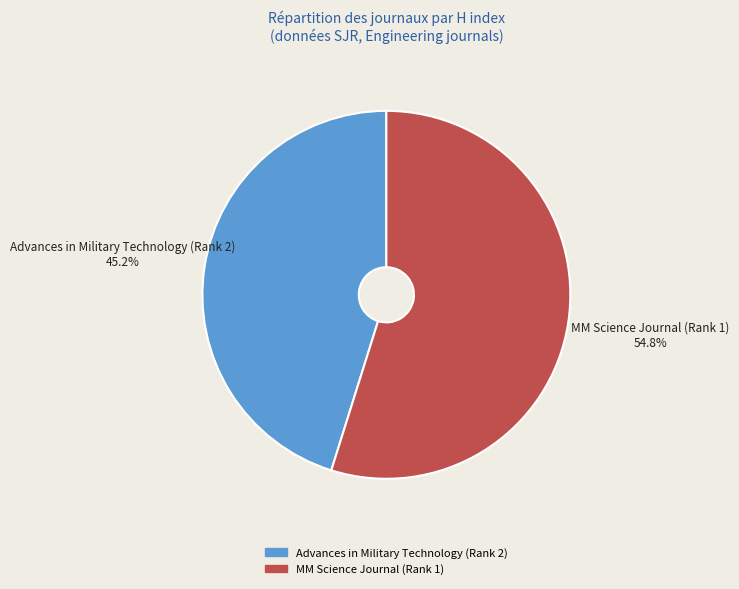

To the nearest percent, what portion does Advances in Military Technology (Rank 2) represent?

45%